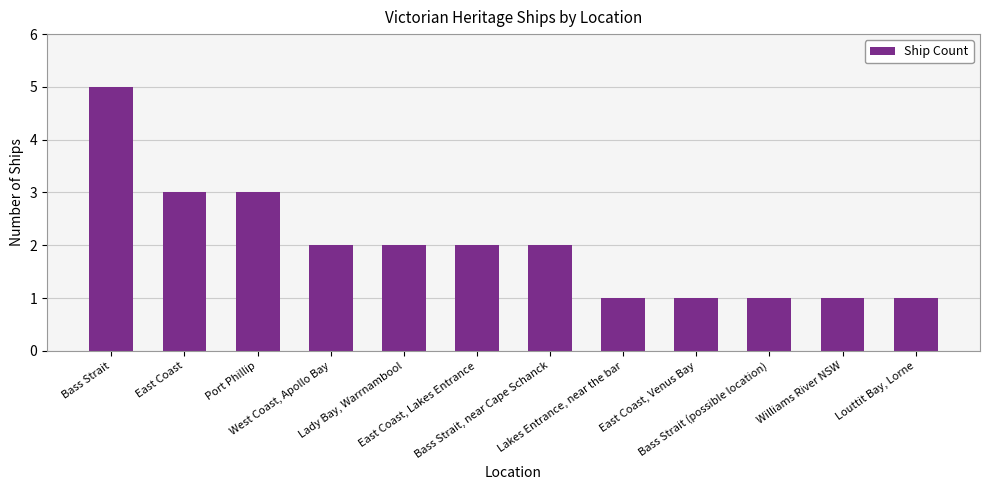

The chart shows a value of 1 at East Coast, Lakes Entrance. True or false?

False